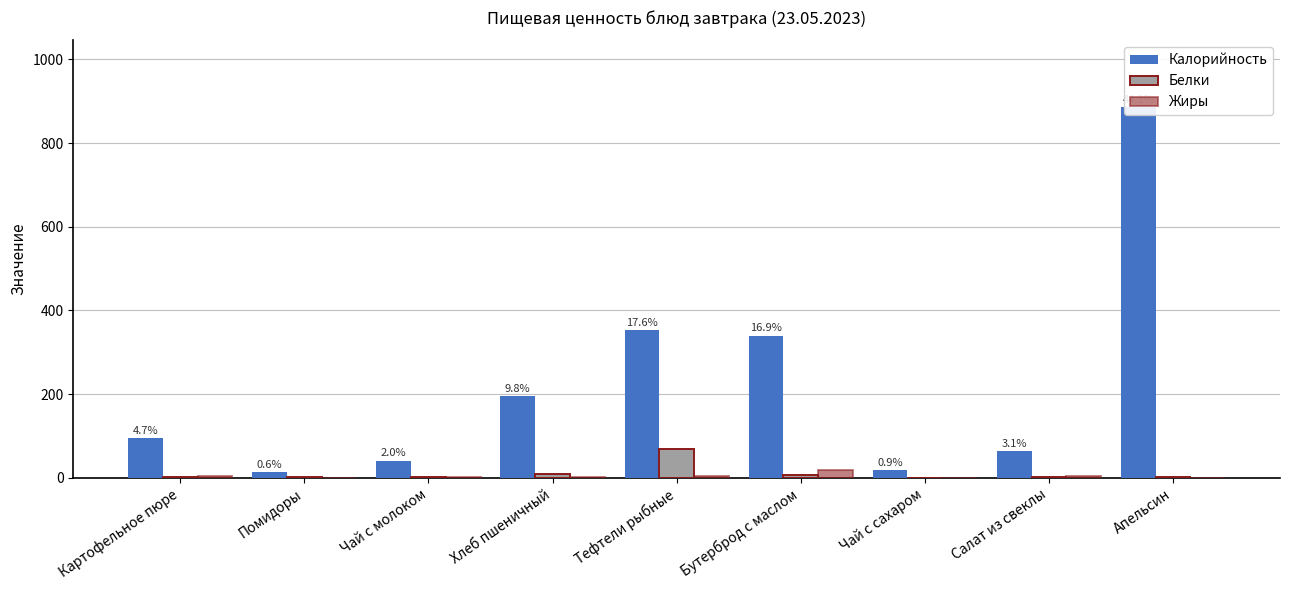

What is the label of the 2nd bar from the right?

Салат из свеклы